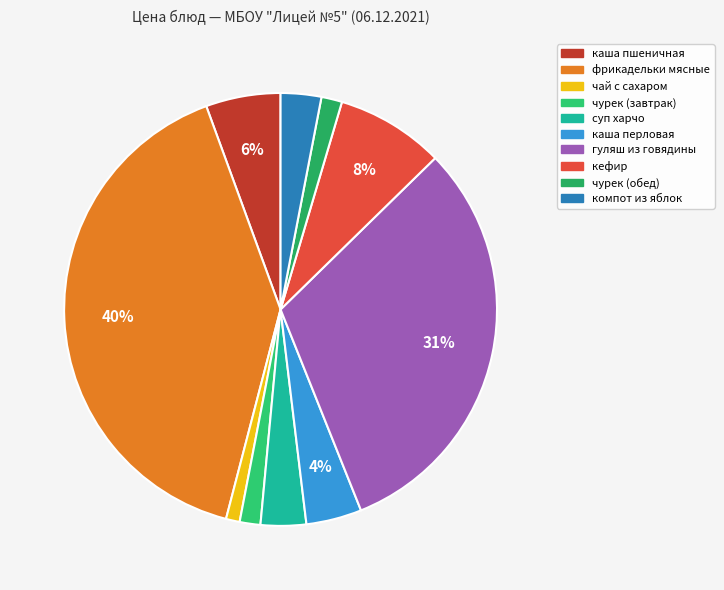

Count the number of slices in the pie.

10